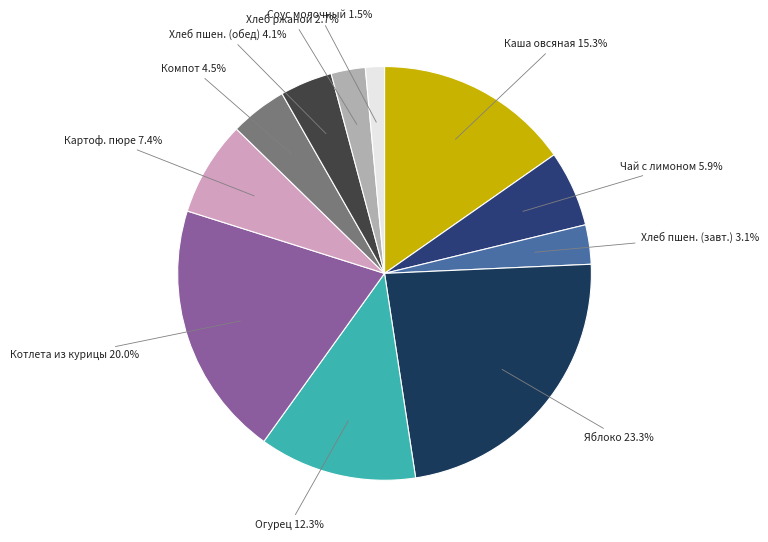

Is there any slice that represents more than half of the pie?

No